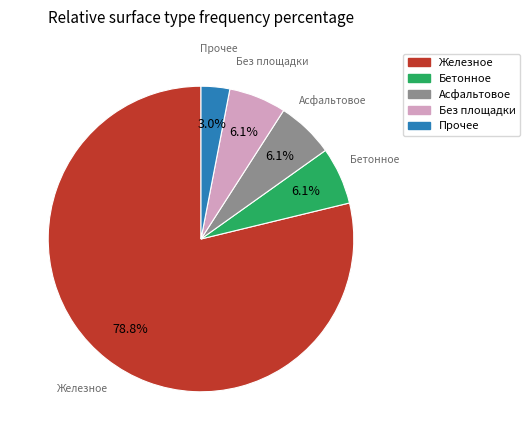

Between Прочее and Без площадки, which is larger?

Без площадки